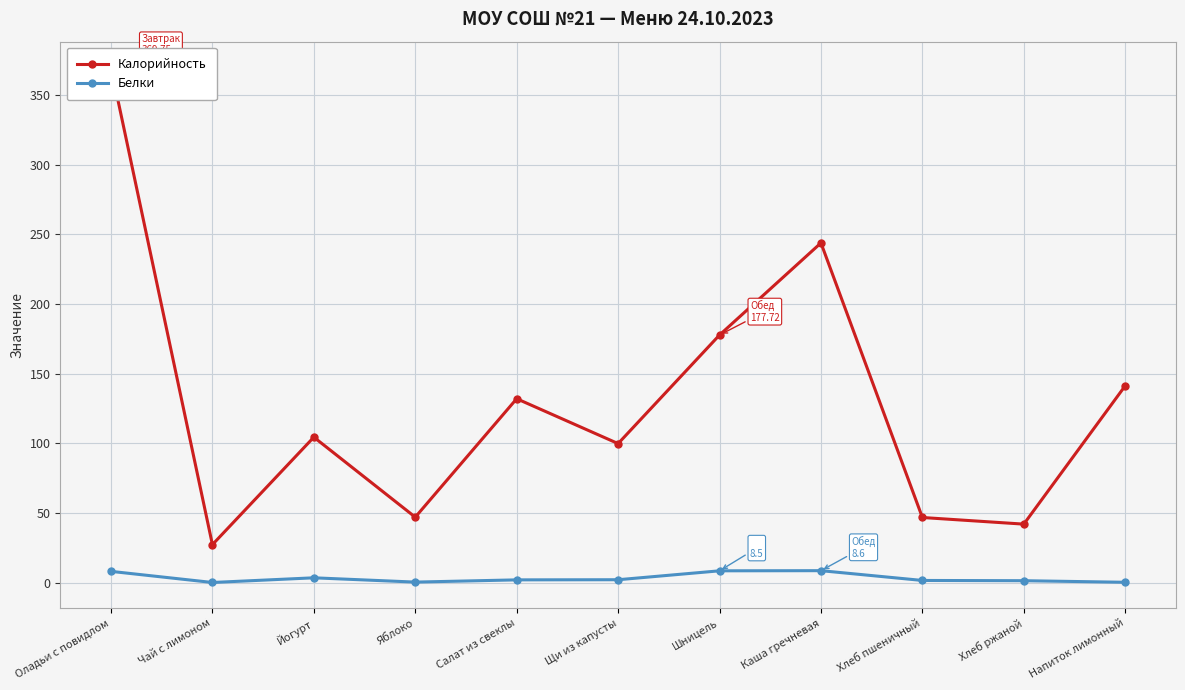

How many lines are shown in the chart?

2